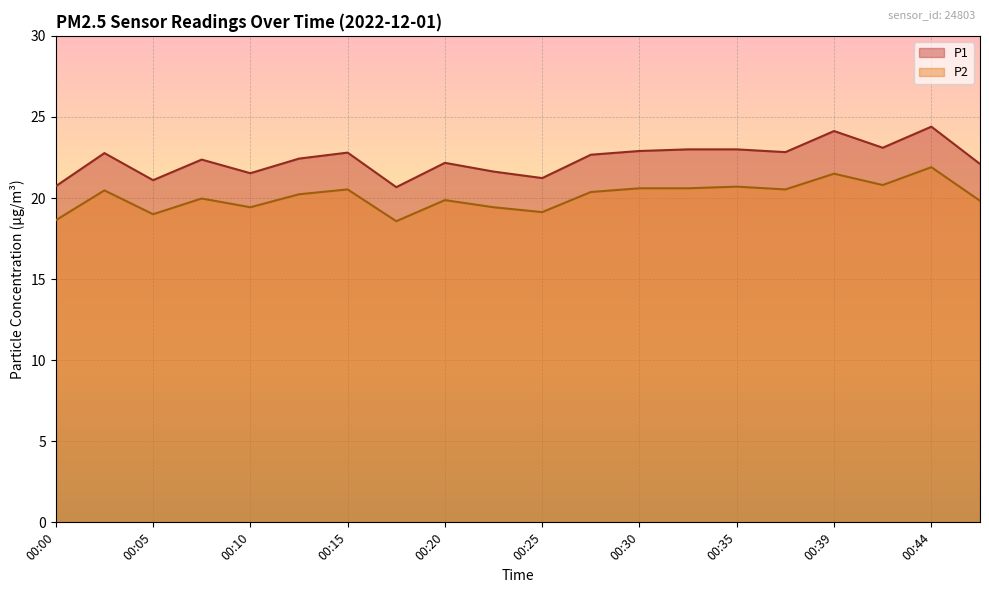

What is the total value across all series at 00:07?

42.3